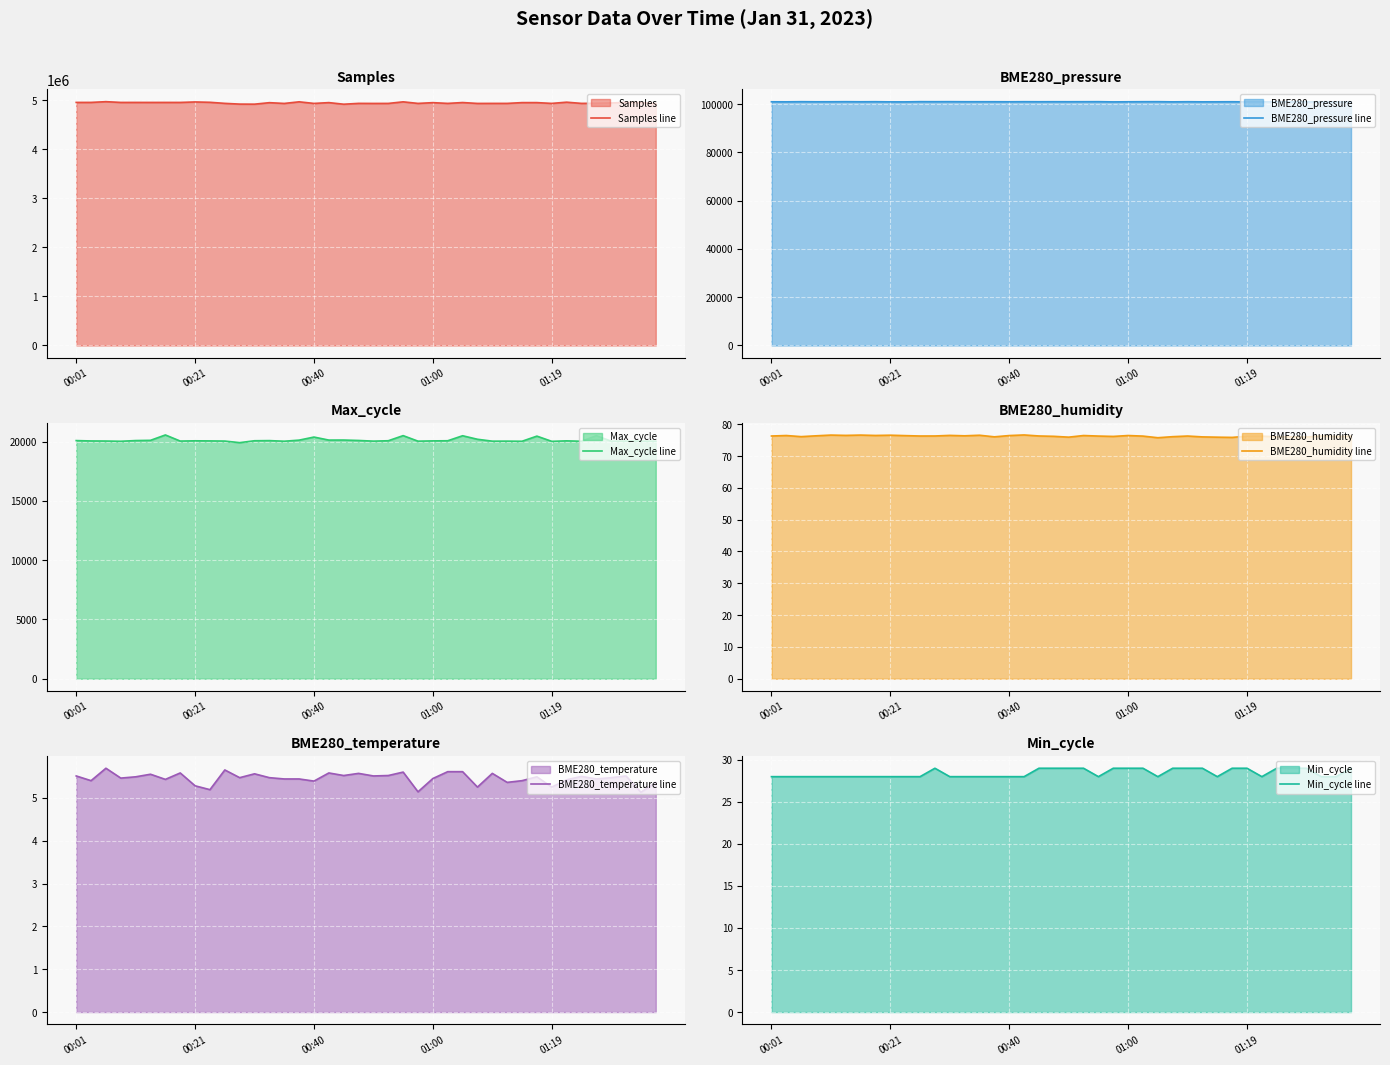

What is the highest value of the Samples line series?

4970522